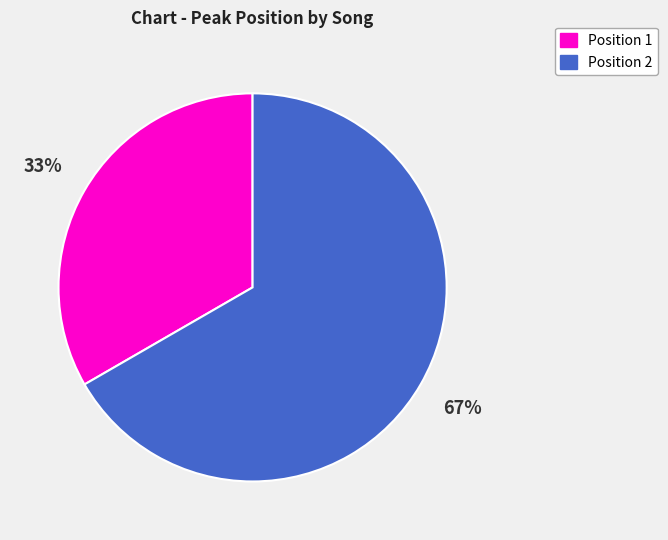

Is there any slice that represents more than half of the pie?

Yes